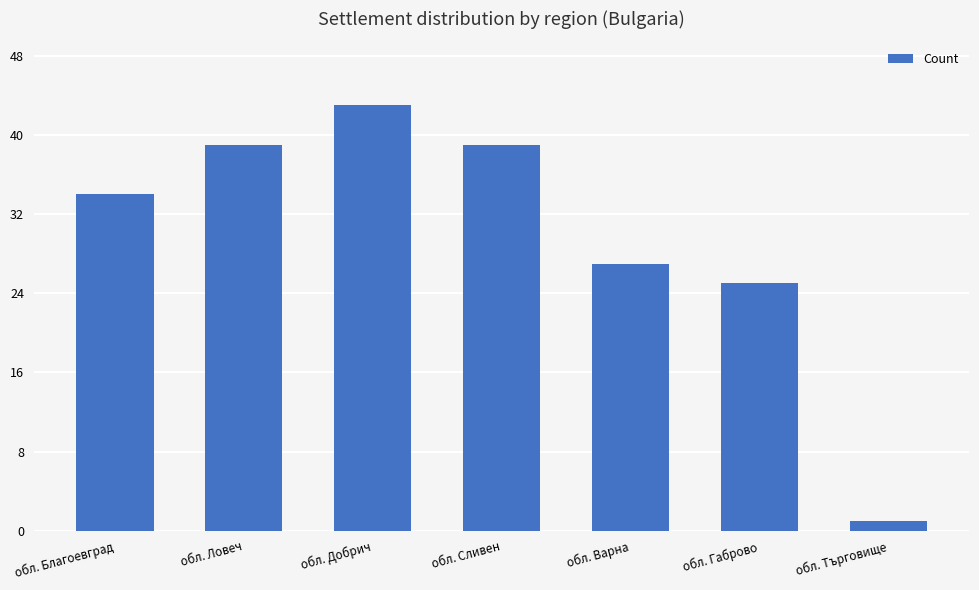

At which category does the chart reach its minimum across all series?

обл. Търговище